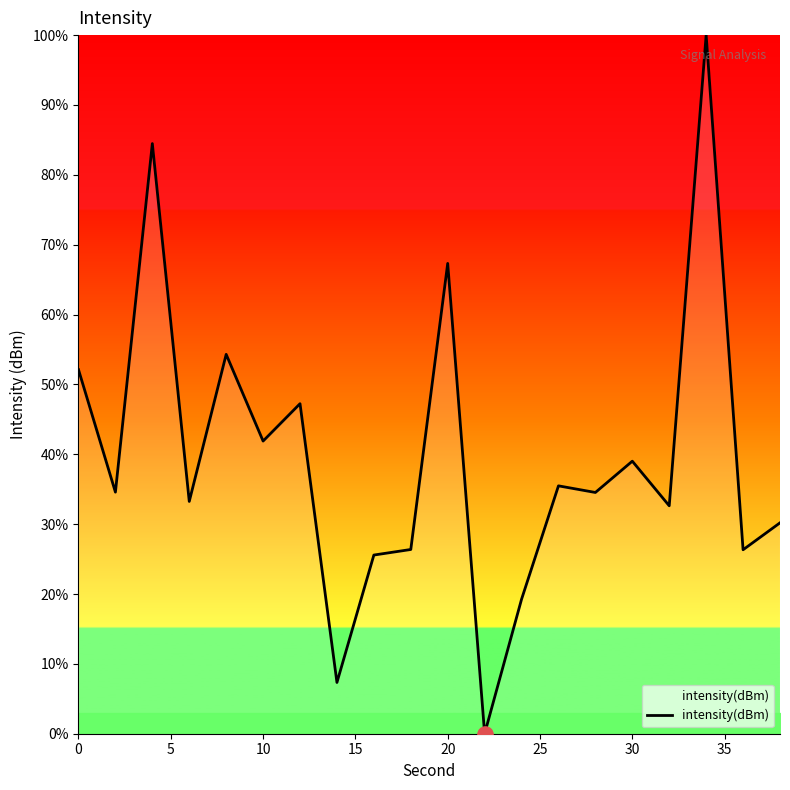

What is the greatest value displayed?

100.0